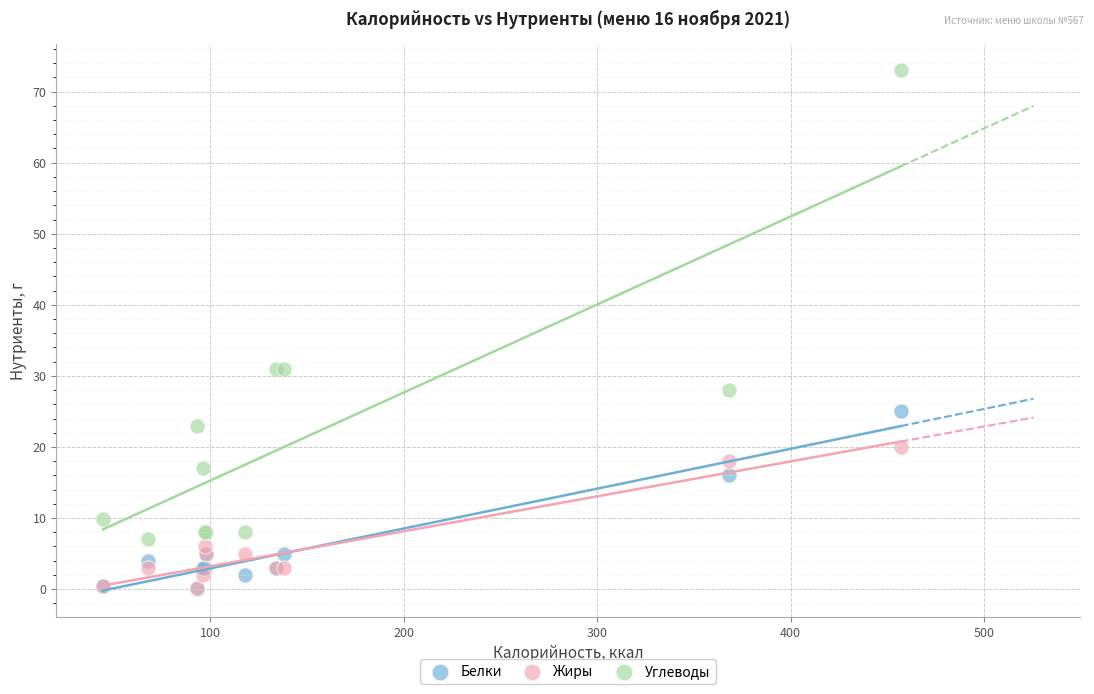

Which series reaches the maximum Y coordinate?

Углеводы